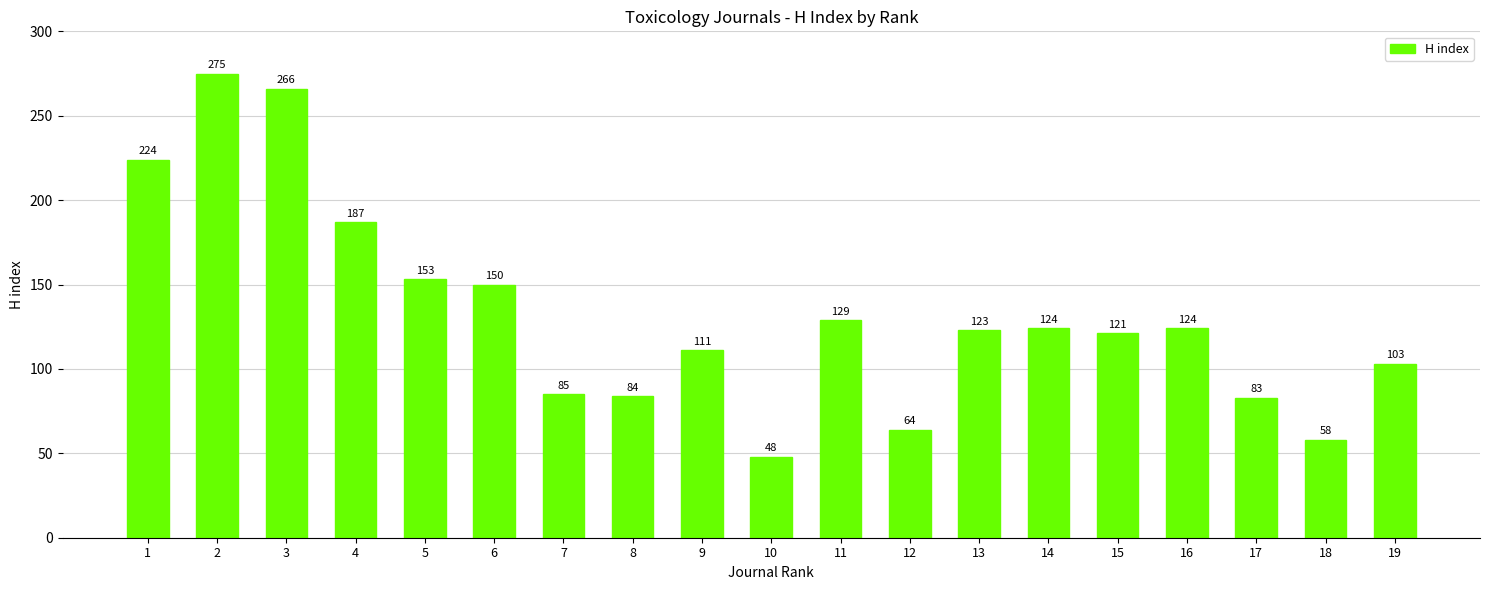

Between 7 and 17, which is larger?

7